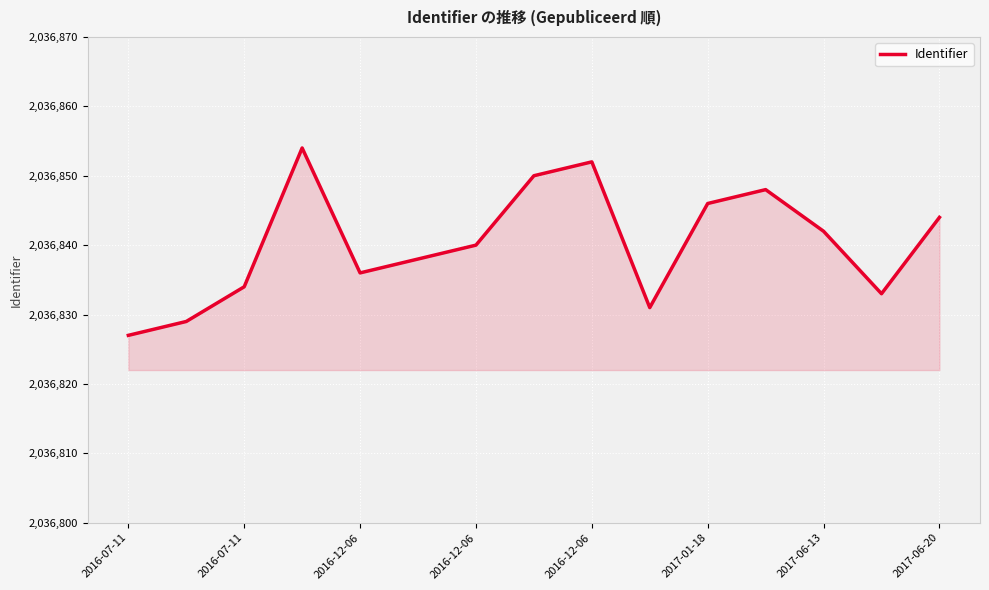

Does the chart display data point markers on the line(s)?

No